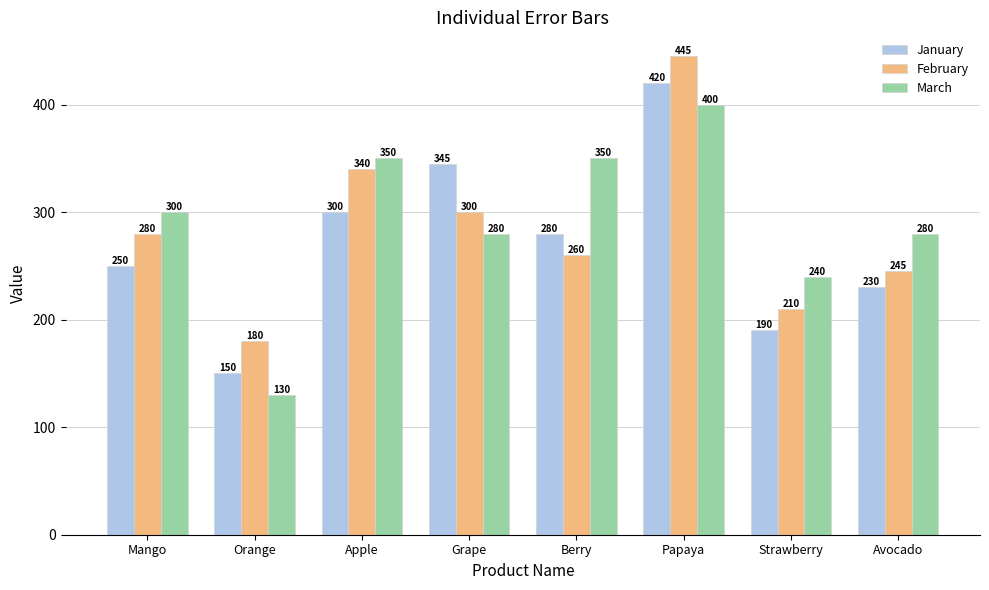

At which category is the sum across all series the highest?

Papaya